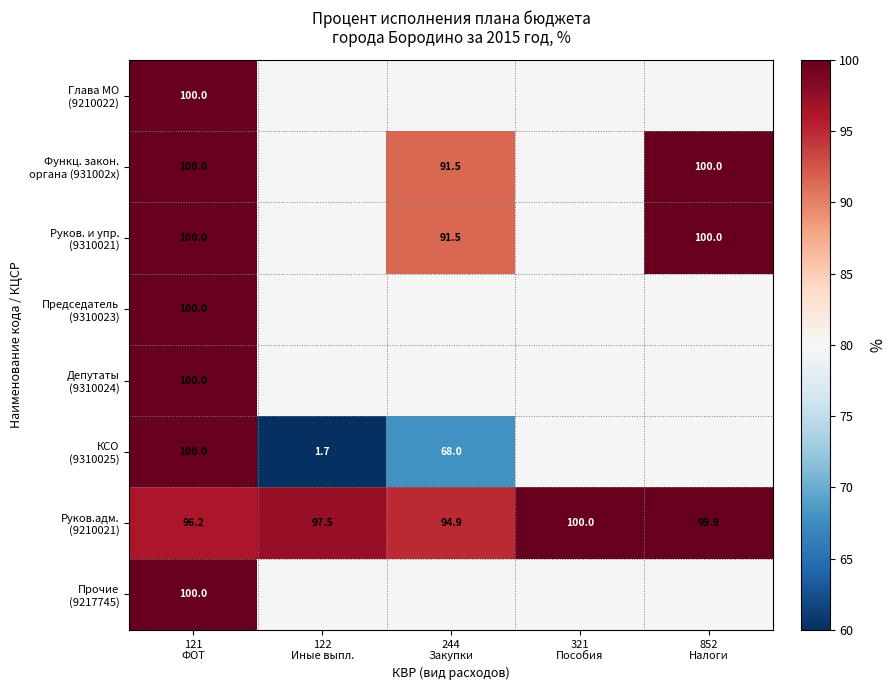

What is the highest value of the Прочие (9217745) series?

100.0